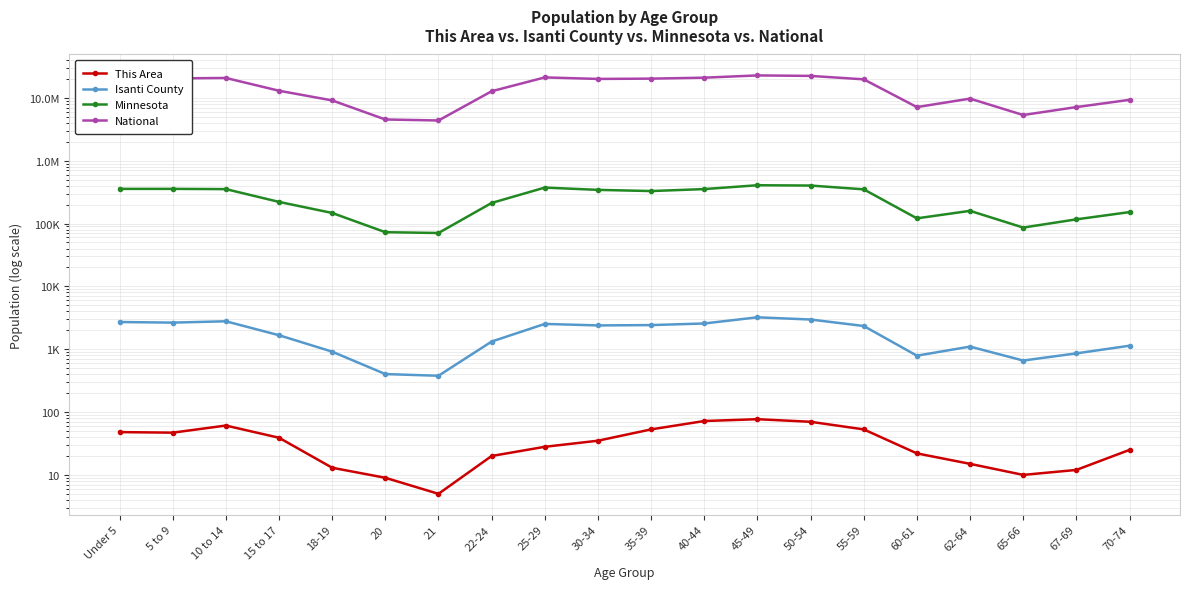

Count the number of data series in this chart.

4